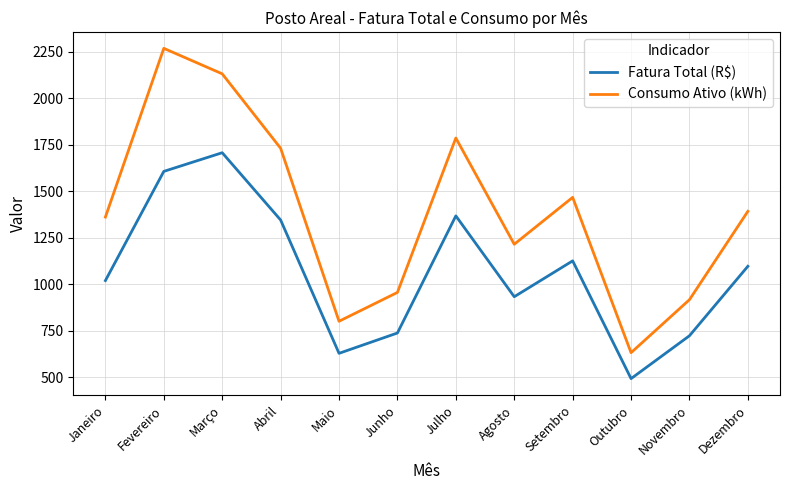

Which series has the largest total across all categories?

Consumo Ativo (kWh)